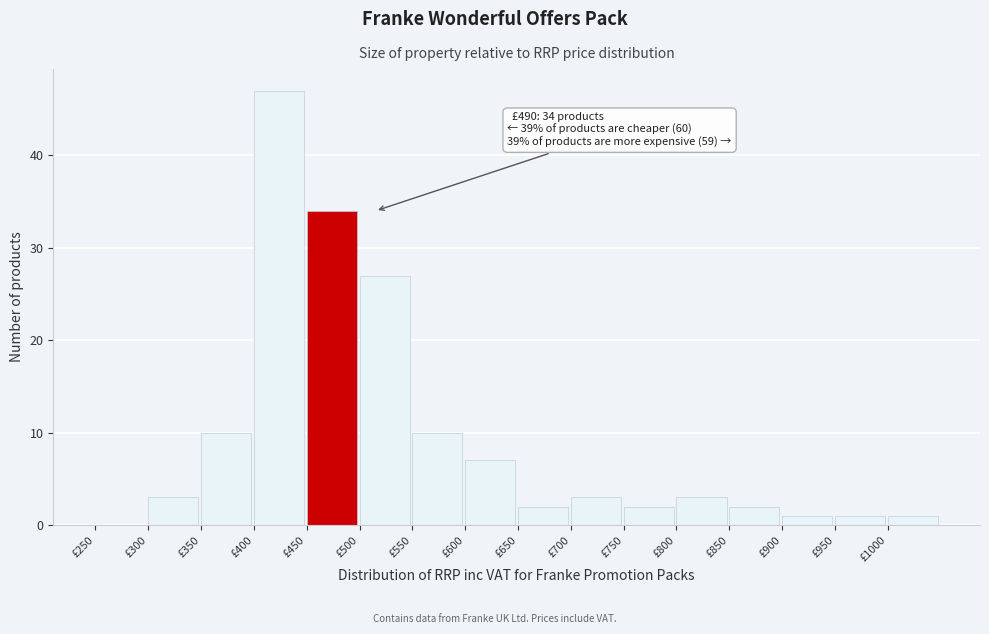

Which range on the x-axis has the tallest bar?

400 to 450